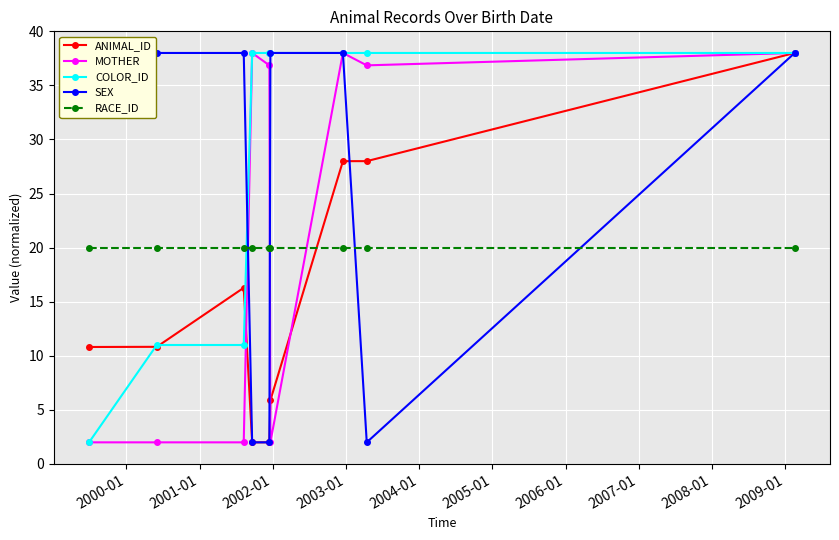

Reading right to left, extract all data points from this chart.

ANIMAL_ID: 38.0	28.0	28.0	5.9	2.0	2.0	16.3	10.8	10.8
MOTHER: 38.0	36.9	38.0	2.0	36.9	38.0	2.0	2.0	2.0
COLOR_ID: 38.0	38.0	38.0	38.0	38.0	38.0	11.0	11.0	2.0
SEX: 38.0	2.0	38.0	38.0	2.0	2.0	38.0	38.0	38.0
RACE_ID: 20.0	20.0	20.0	20.0	20.0	20.0	20.0	20.0	20.0